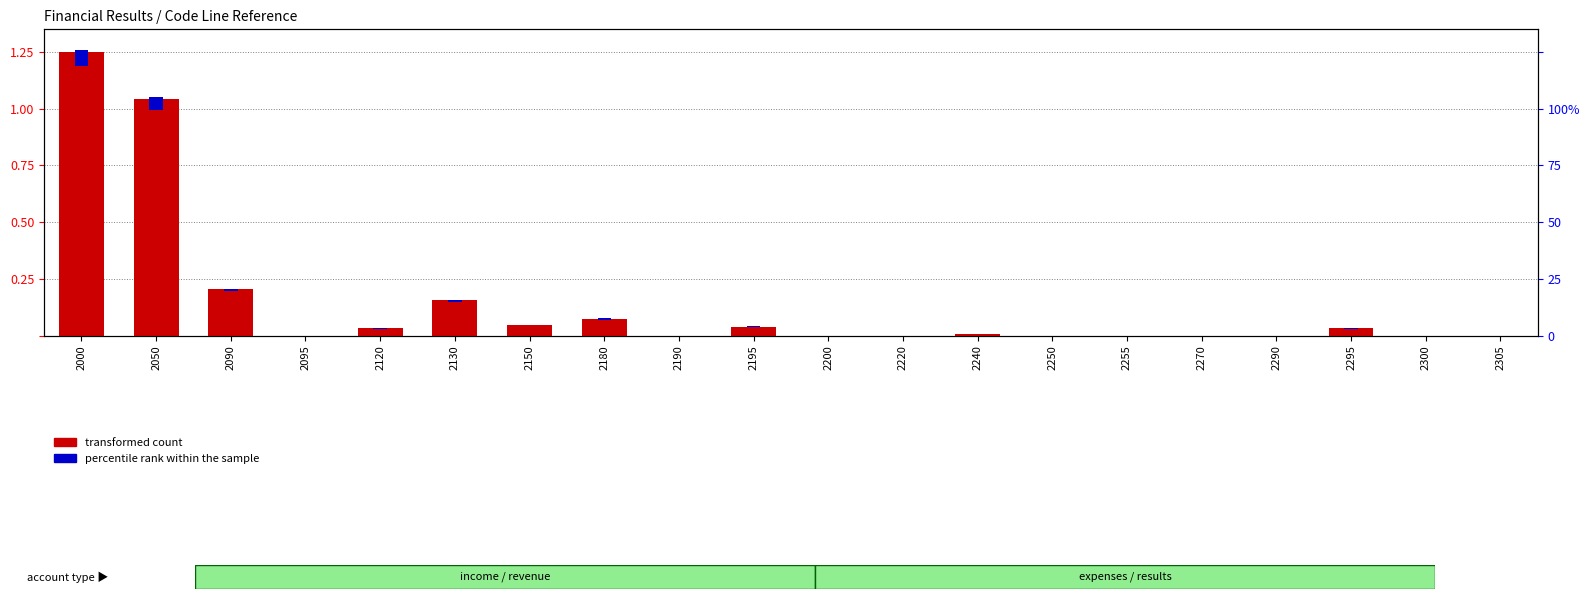

Which label corresponds to the smallest value in the chart?

2095